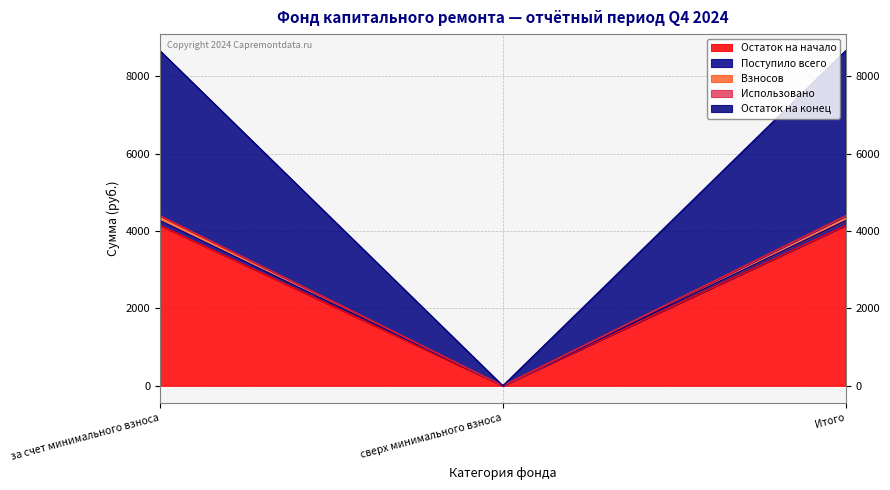

True or false: Остаток на начало has a value of 4143.8 at за счет минимального взноса.

True